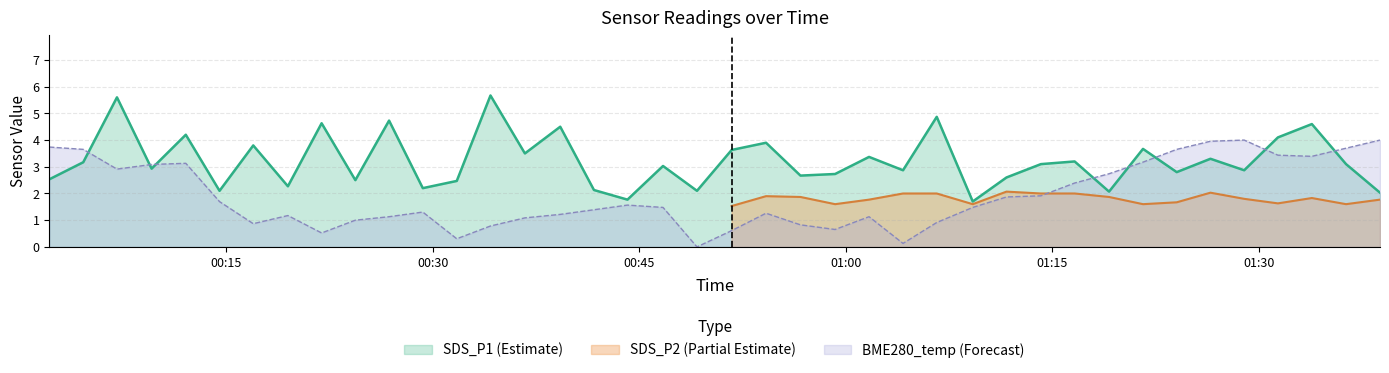

After their last crossing, which series has the higher values: BME280_temperature or SDS_P1?

BME280_temperature